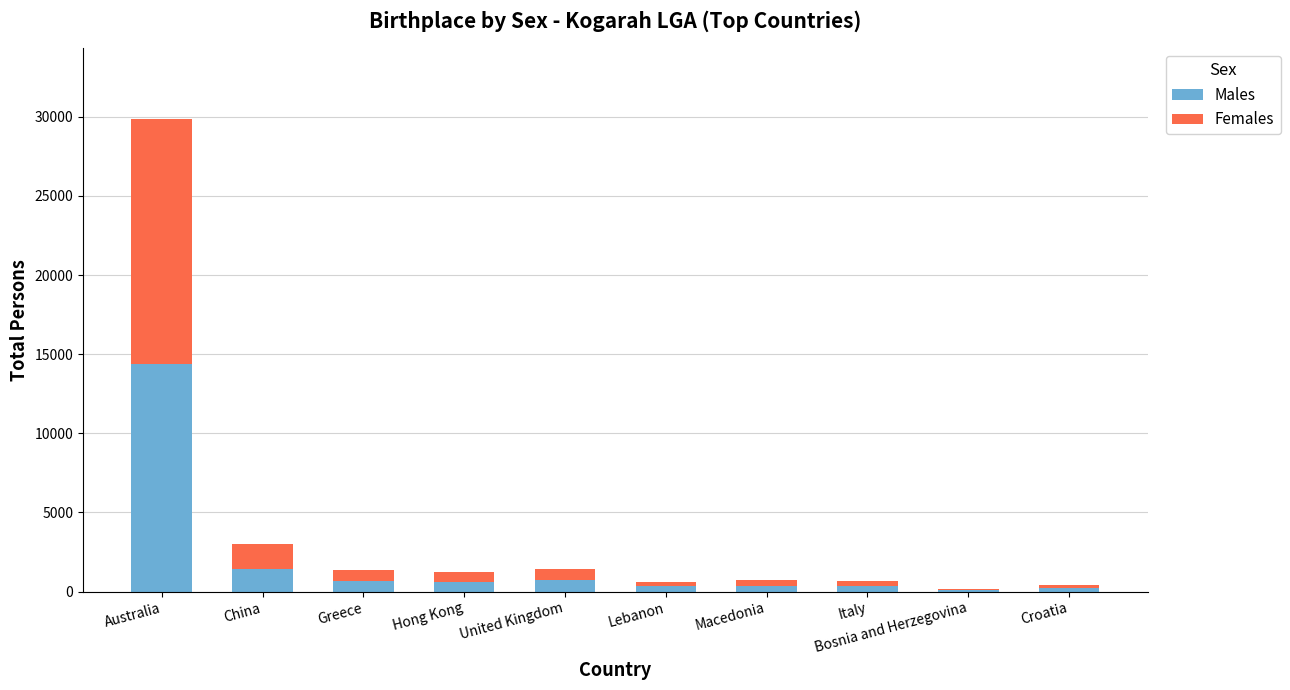

What is the total value across all series at China?

3038